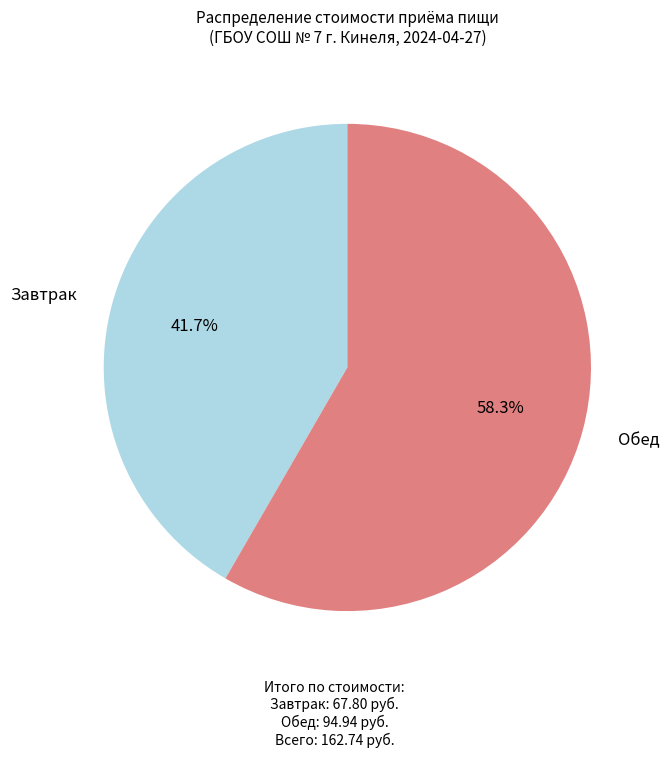

Is there a majority slice in this chart?

Yes